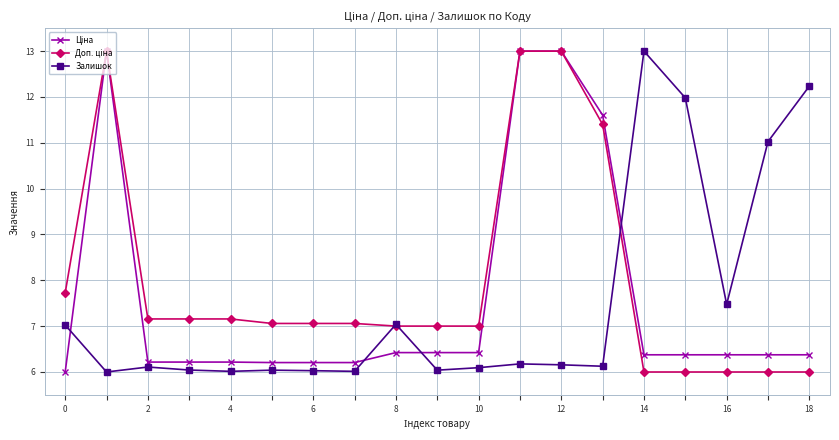

What is the value of the Залишок point at the 12th from the left?

6.2